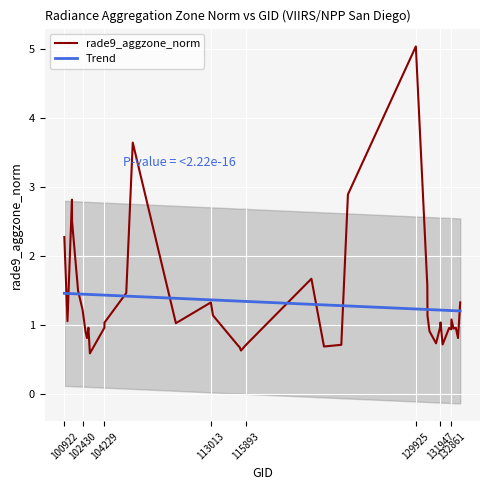

What is the minimum value for rade9_aggzone_norm?

0.6